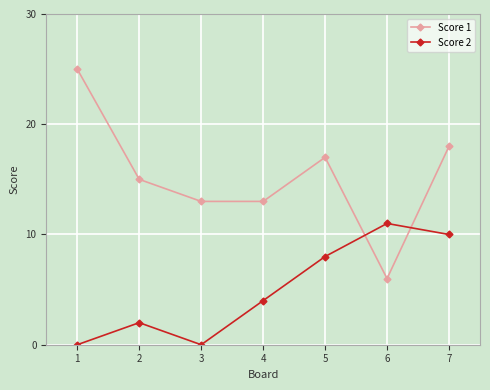

What is the difference between the Score 1 values at 5 and 3?

4